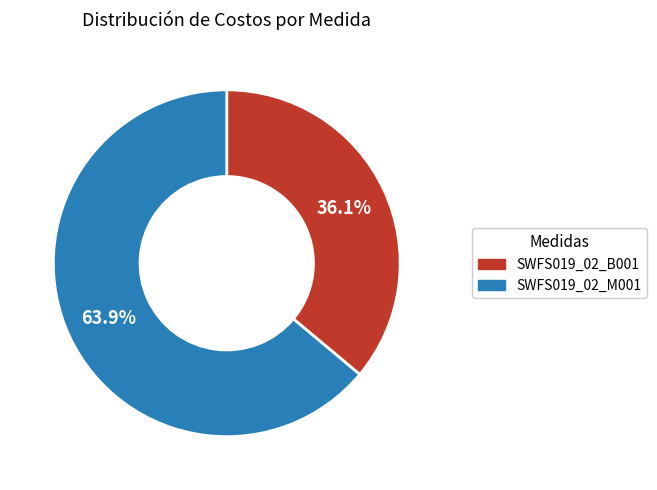

Count the number of slices in the pie.

2